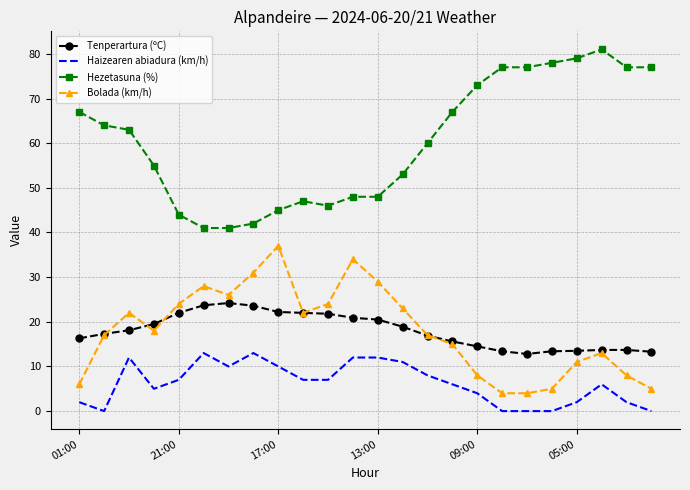

What is the average value of the Tenperartura (ºC) series?

18.0